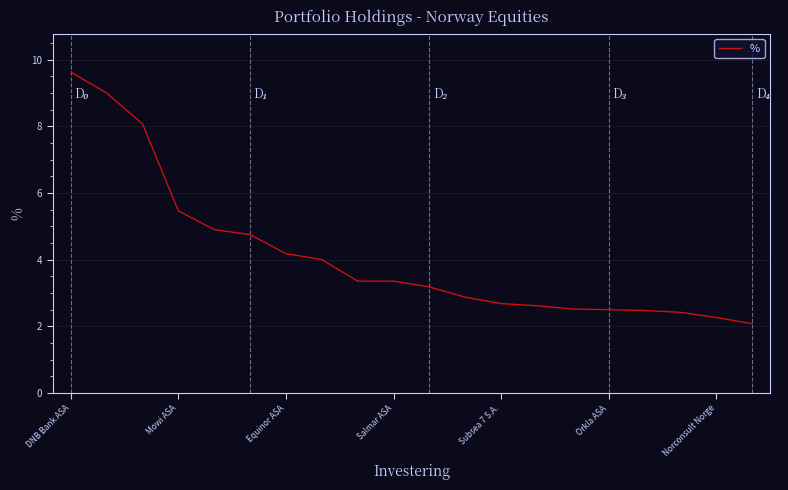

What is the difference between the maximum and minimum values?

7.5